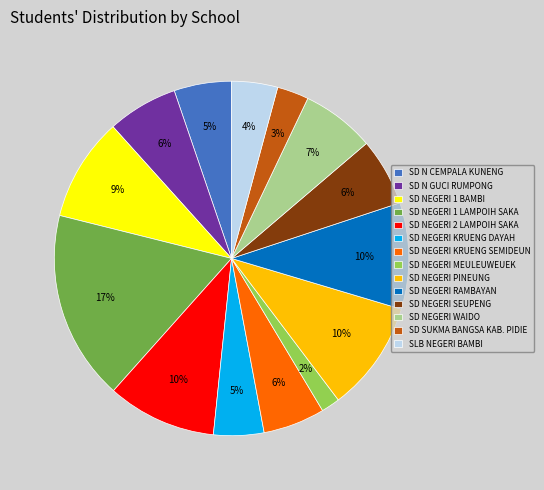

Which slice is the smallest?

SD NEGERI MEULEUWEUEK